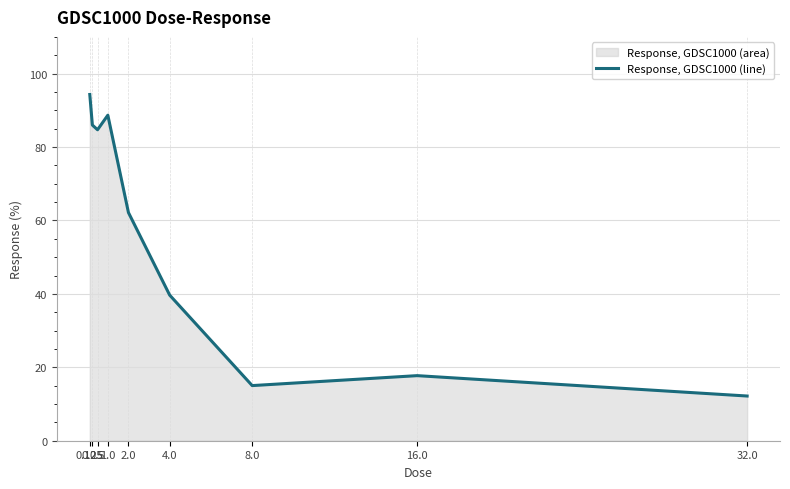

At which label does the data first exceed 62?

0.125